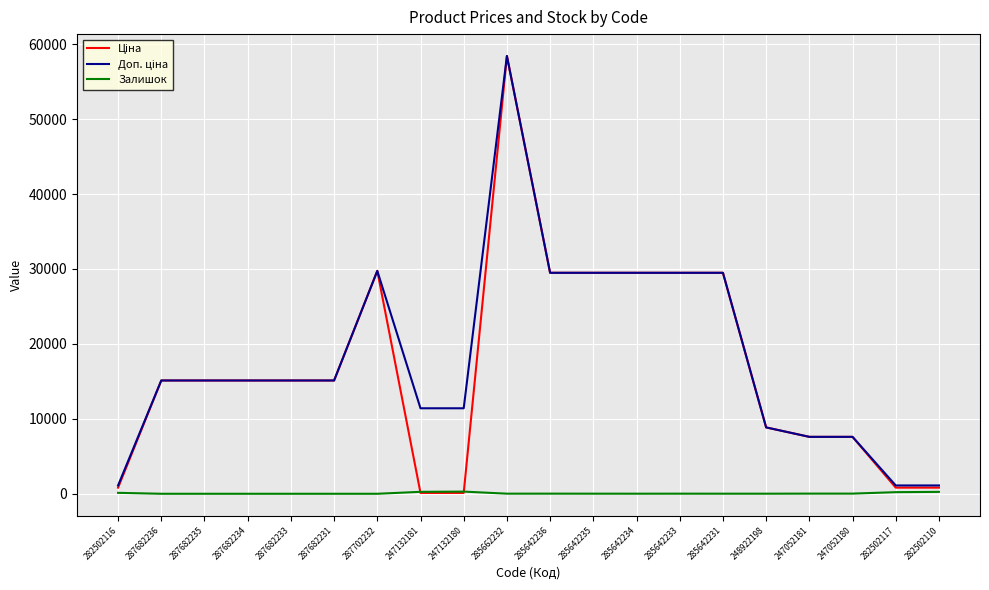

At which category is the sum across all series the highest?

285662232